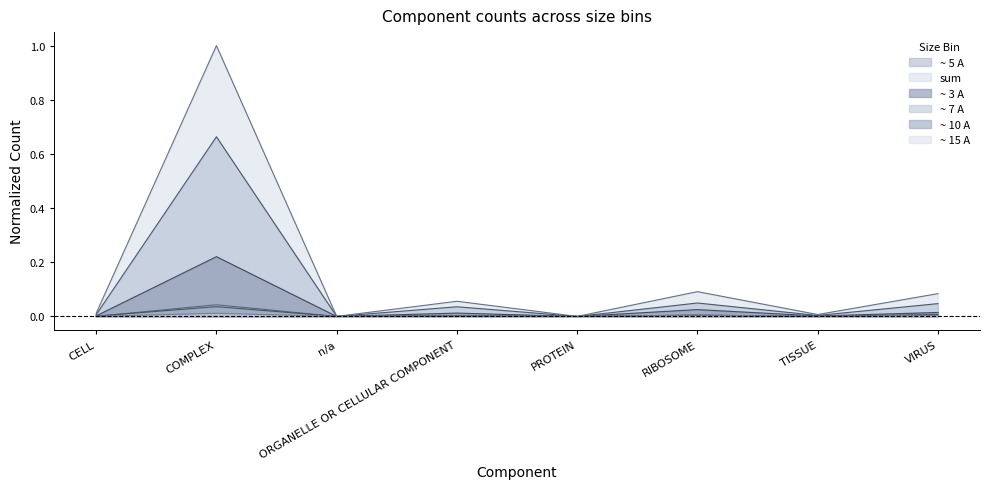

True or false: ~ 3 A has more than 1 points higher than both neighbors.

True